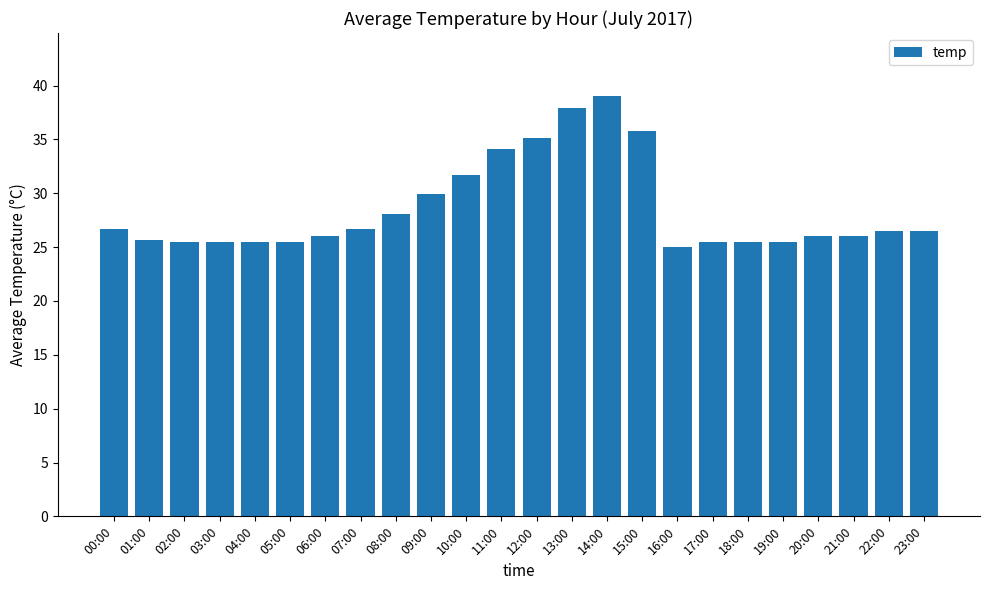

What is the difference between the values at 05:00 and 14:00?

13.5